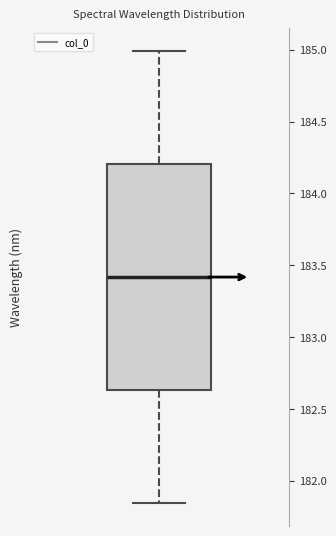

Transcribe this box plot: give where the median line is, the range the box spans, and where the two whiskers end, as read against the y-axis. The values are not printed on the chart, so give them approximately, as read against the axis.

median 183.40, box 182.65 to 184.20, whiskers 181.85 to 185.00